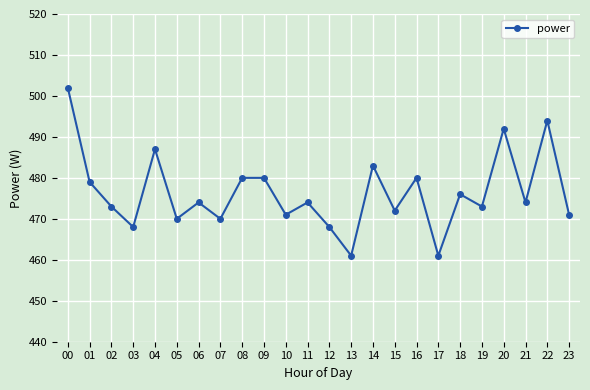

Count the number of categories in the chart.

24